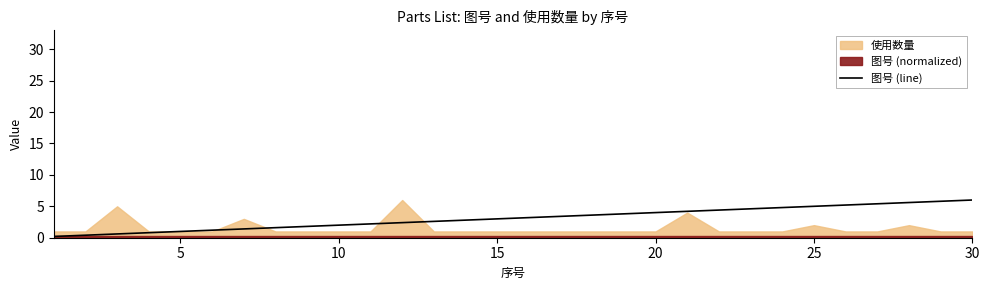

The value of 图号 (line) at 20 is 6.6. True or false?

False